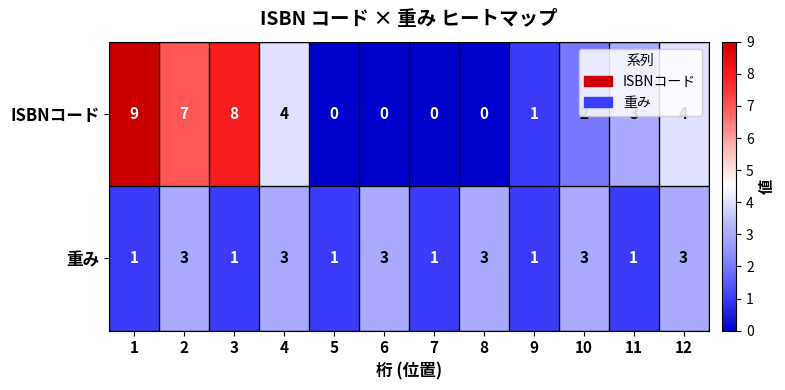

The 重み series shows 5 at 2. True or false?

False